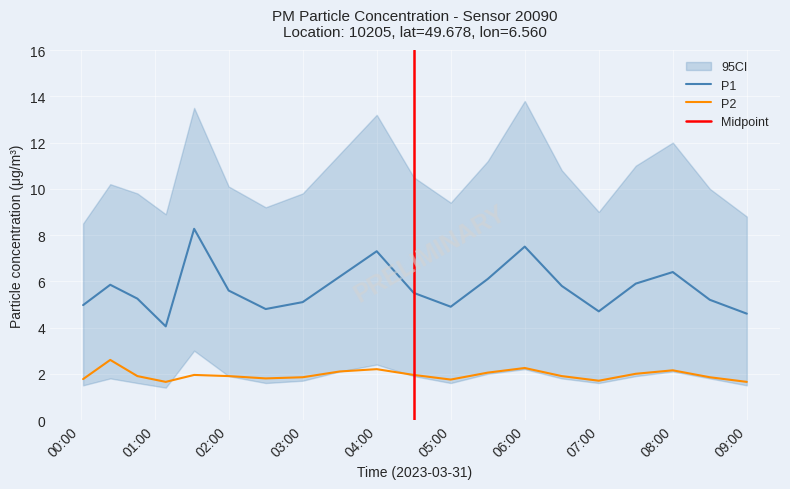

What are all the series names shown in the legend?

P1, P2